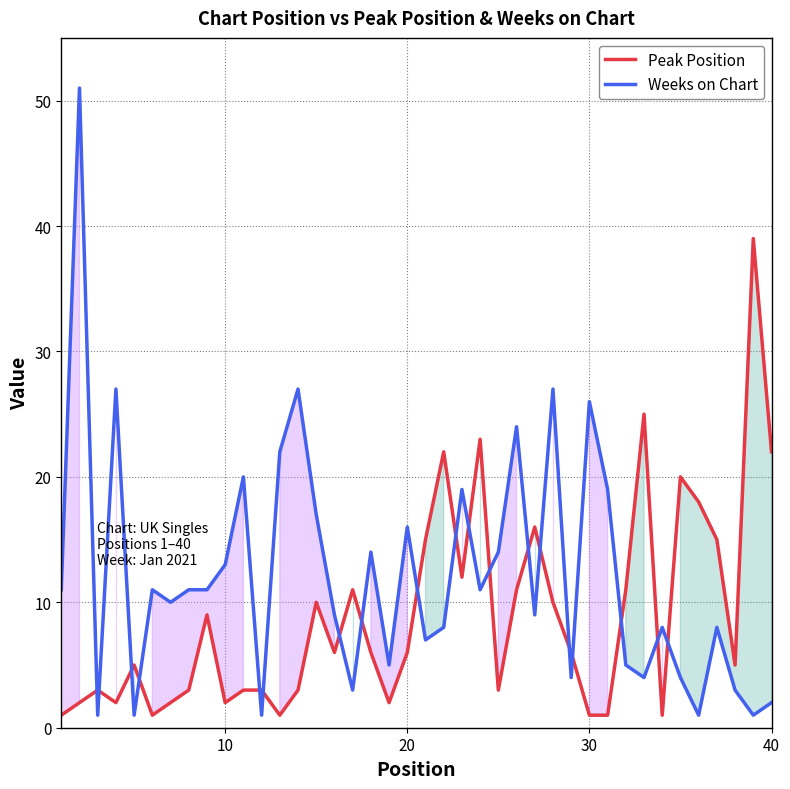

What is the lowest value of the Peak Position series?

1